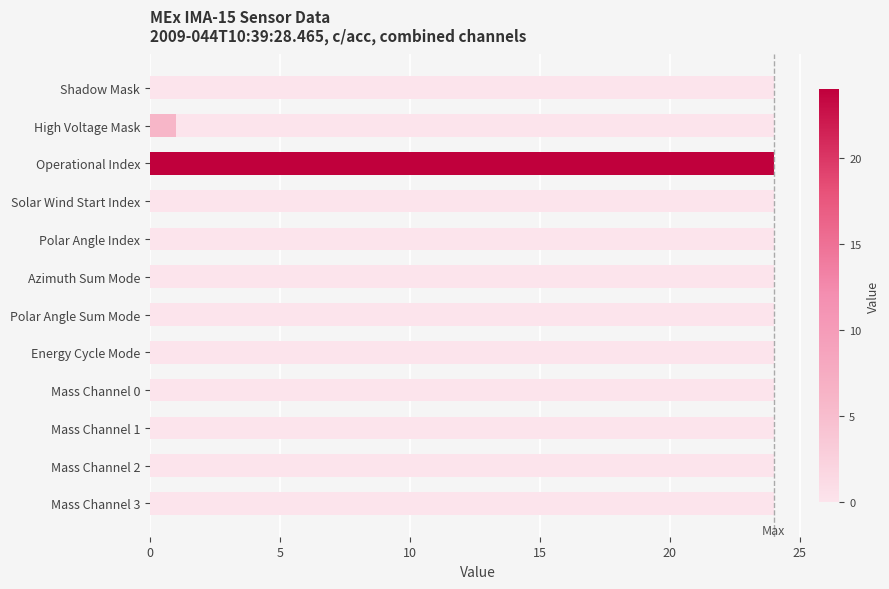

What is the greatest value displayed?

24